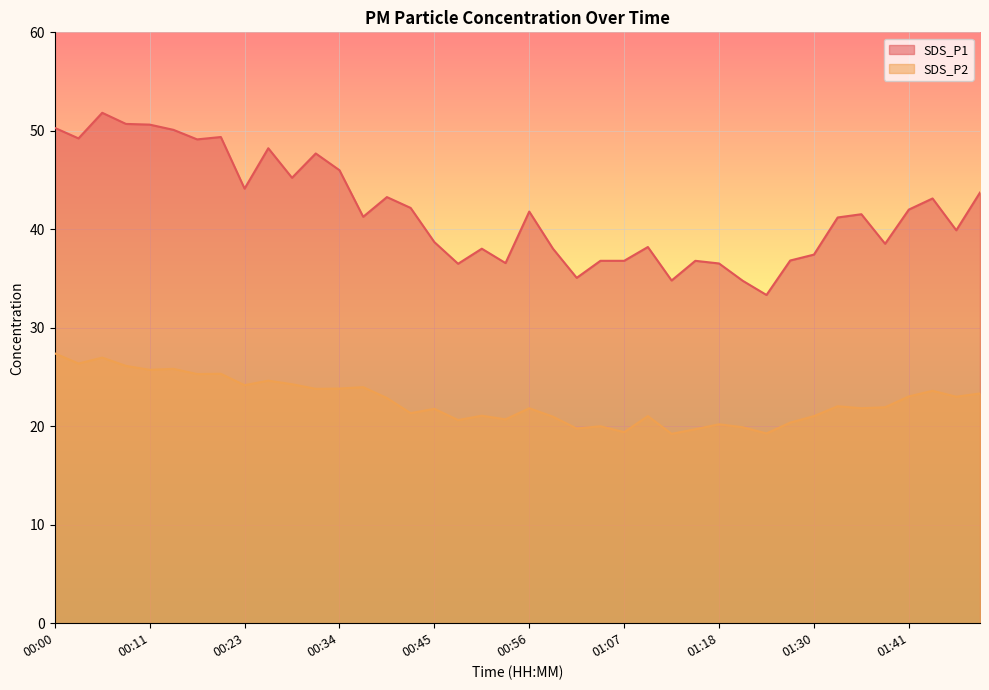

At which category is the sum across all series the highest?

00:06